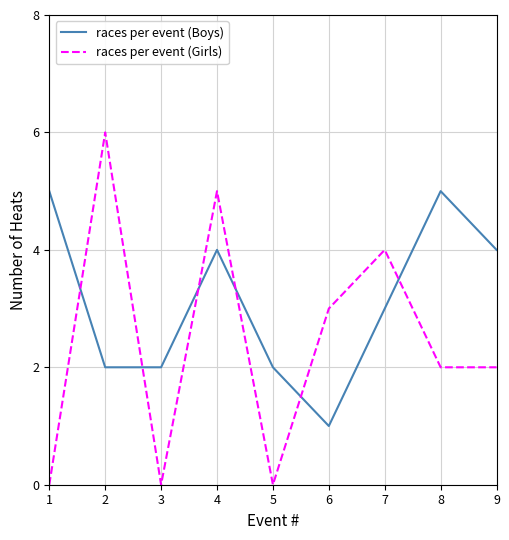

Is the value of races per event (Girls) at 1 greater than the value of races per event (Boys) at 6?

No